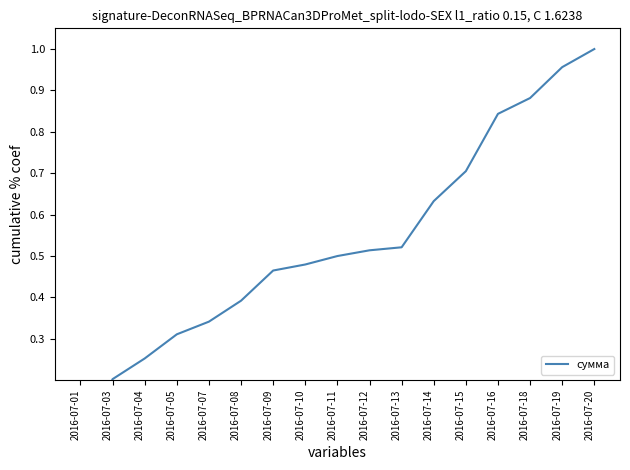

At which category does the chart reach its minimum across all series?

2016-07-01